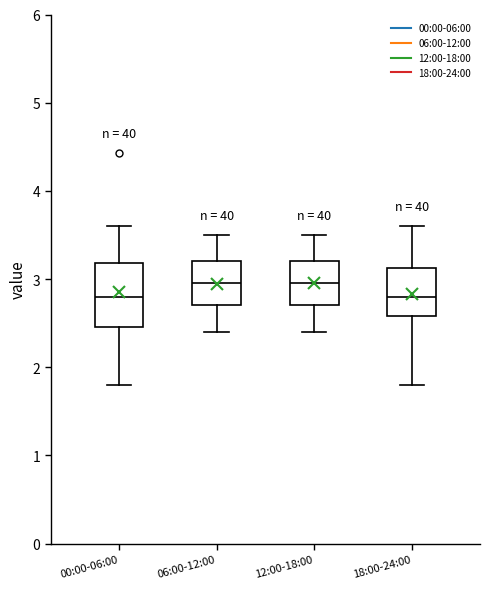

Comparing the boxes themselves (not the whiskers), which one is the tallest?

00:00-06:00